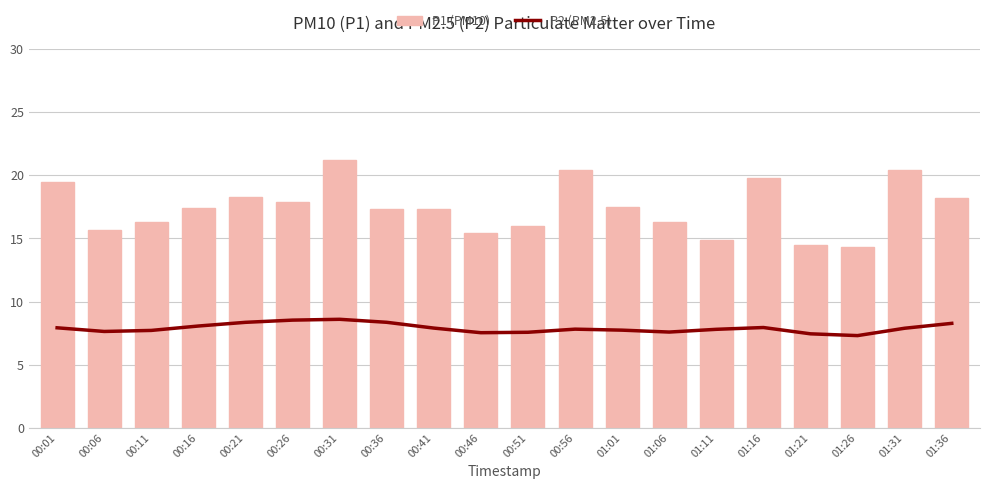

Reading left to right, what are all the values shown in this chart?

P2 (PM2.5): 00:01=7.9	00:06=7.6	00:11=7.7	00:16=8.1	00:21=8.4	00:26=8.5	00:31=8.6	00:36=8.4	00:41=7.9	00:46=7.5	00:51=7.6	00:56=7.8	01:01=7.7	01:06=7.6	01:11=7.8	01:16=7.9	01:21=7.4	01:26=7.3	01:31=7.9	01:36=8.3
P1 (PM10): 00:01=19.5	00:06=15.7	00:11=16.3	00:16=17.4	00:21=18.3	00:26=17.9	00:31=21.2	00:36=17.3	00:41=17.3	00:46=15.4	00:51=16.0	00:56=20.4	01:01=17.5	01:06=16.3	01:11=14.9	01:16=19.8	01:21=14.5	01:26=14.3	01:31=20.4	01:36=18.2